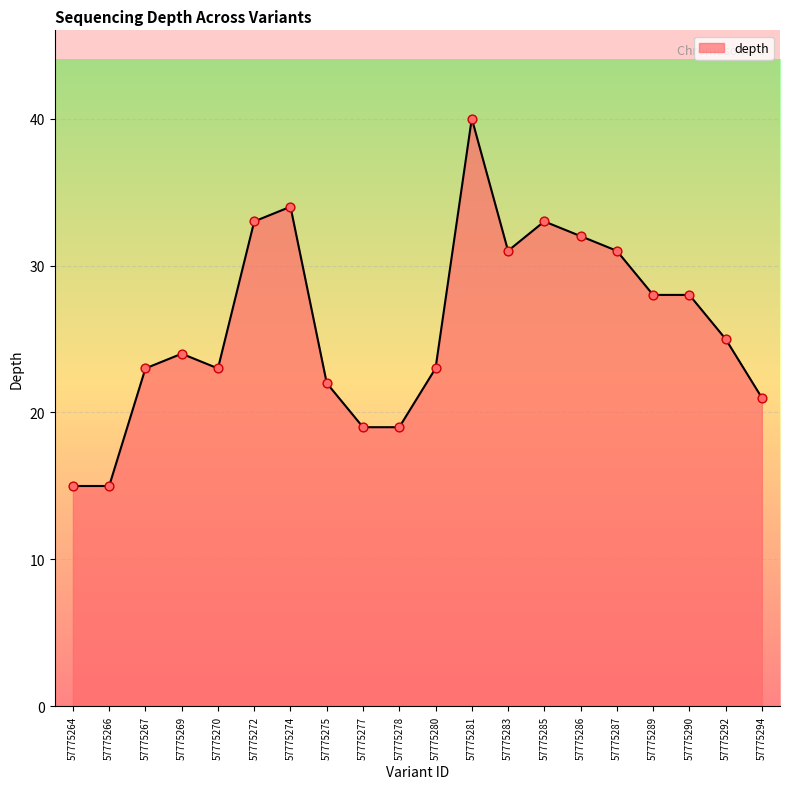

Approximately how many times larger is the value at 57775269 compared to 57775290?

0.9